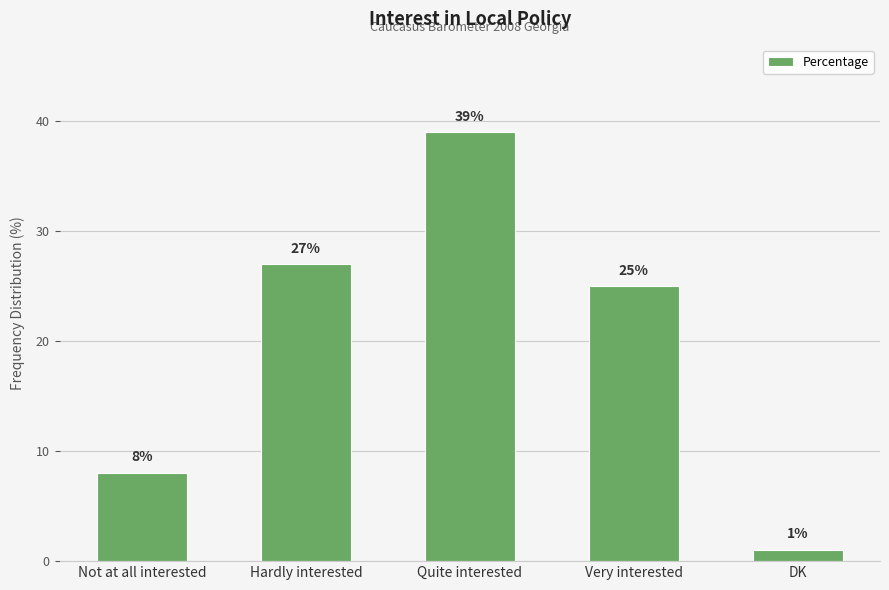

The chart shows a value of 25 at Very interested. True or false?

True